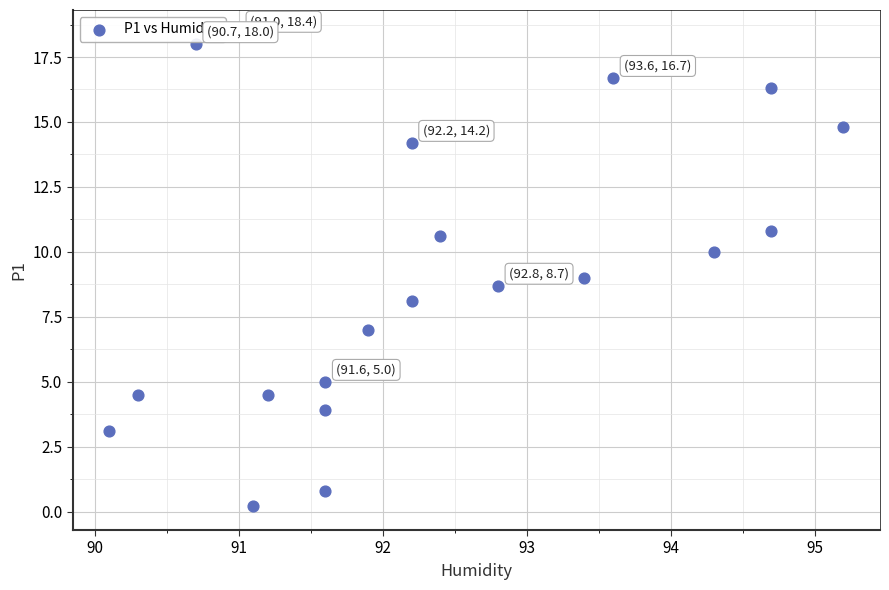

What is the range of X values (max minus min)?

5.1